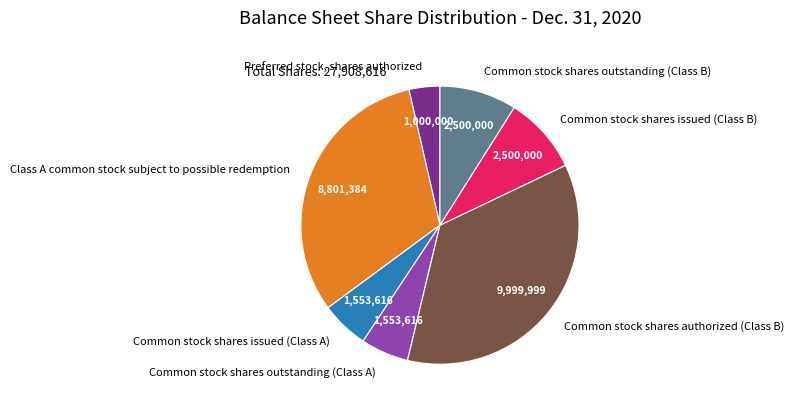

True or false: Common stock shares issued (Class A) accounts for 1% of the total.

False